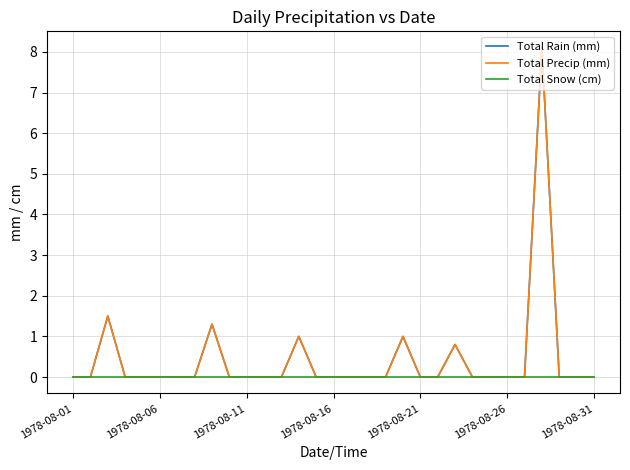

True or false: Total Rain (mm) and Total Precip (mm) cross at least once.

False